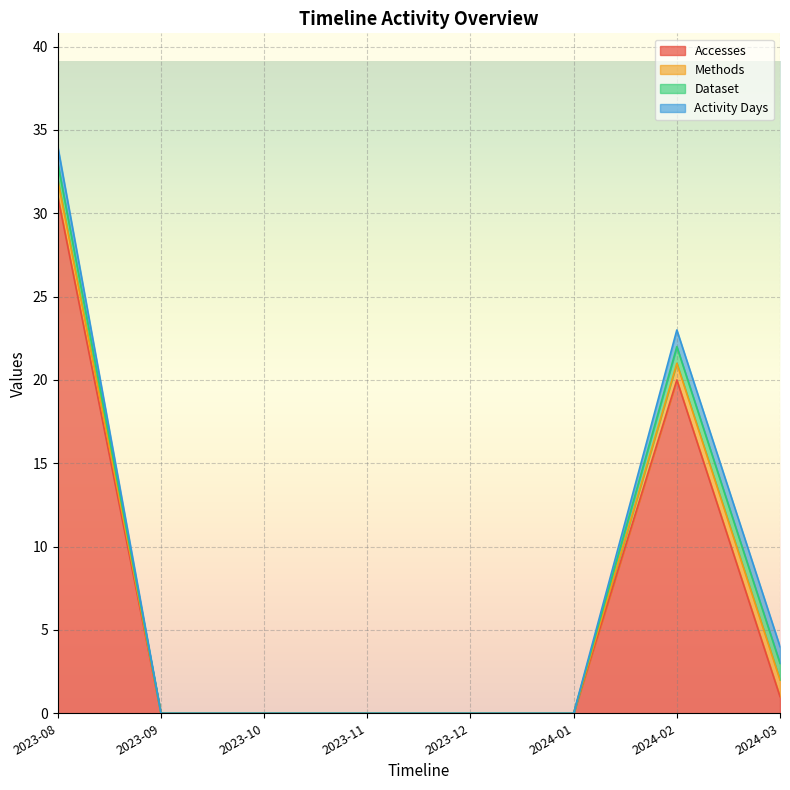

The Accesses series shows 1 at 2024-03. True or false?

True